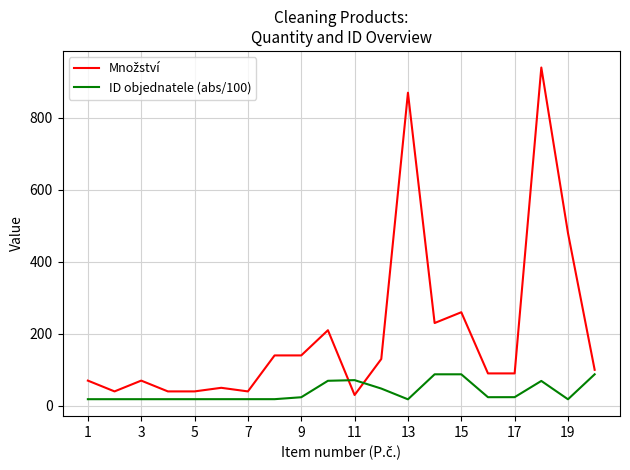

What is the maximum value shown in the chart?

940.0